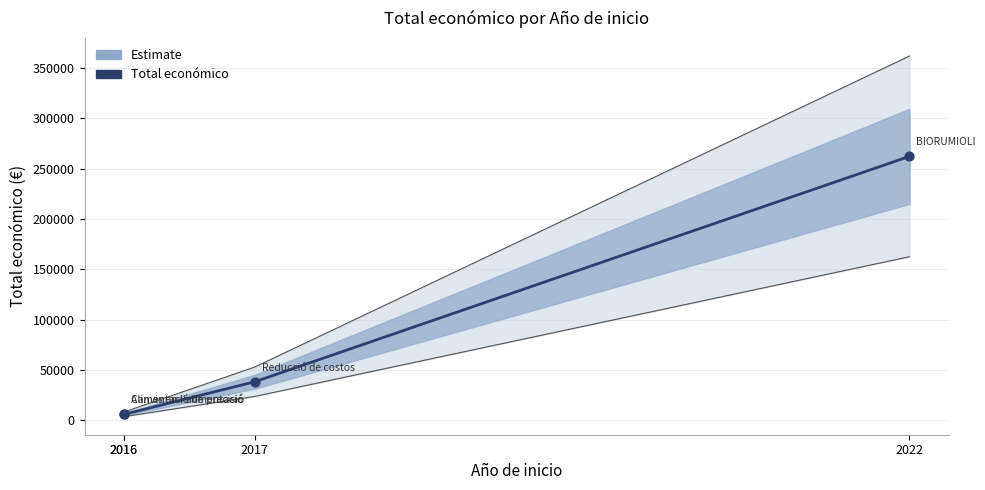

Which has a higher value, 2016 or 2017?

2017